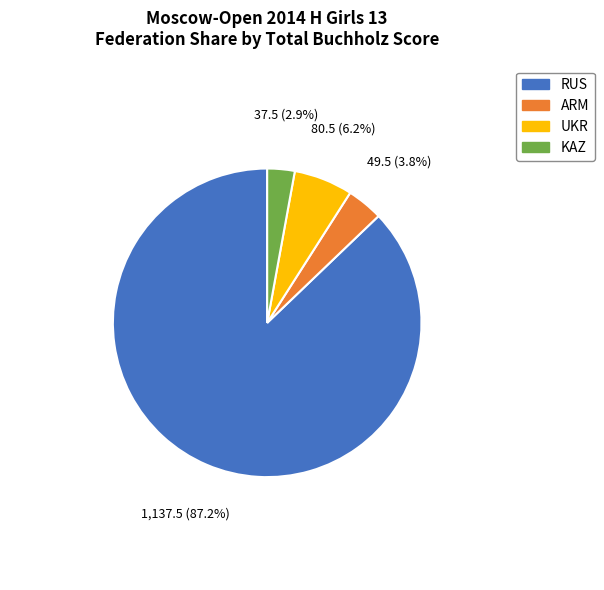

Which has a higher value, UKR or RUS?

RUS